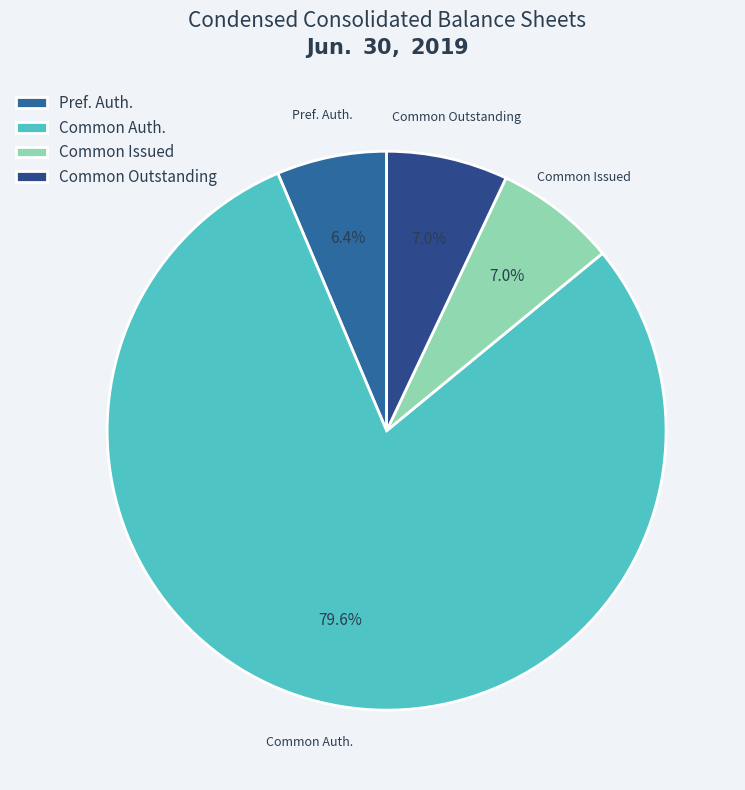

What is the largest slice in the pie chart?

Common Auth.